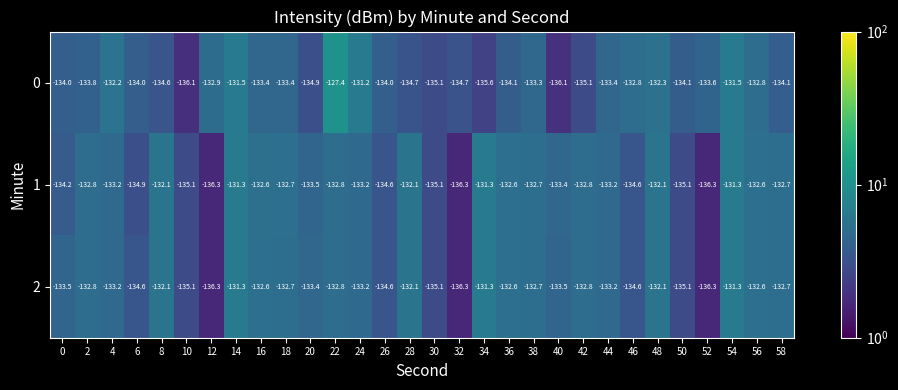

What is the spread (max minus min) of values at 8?

2.5